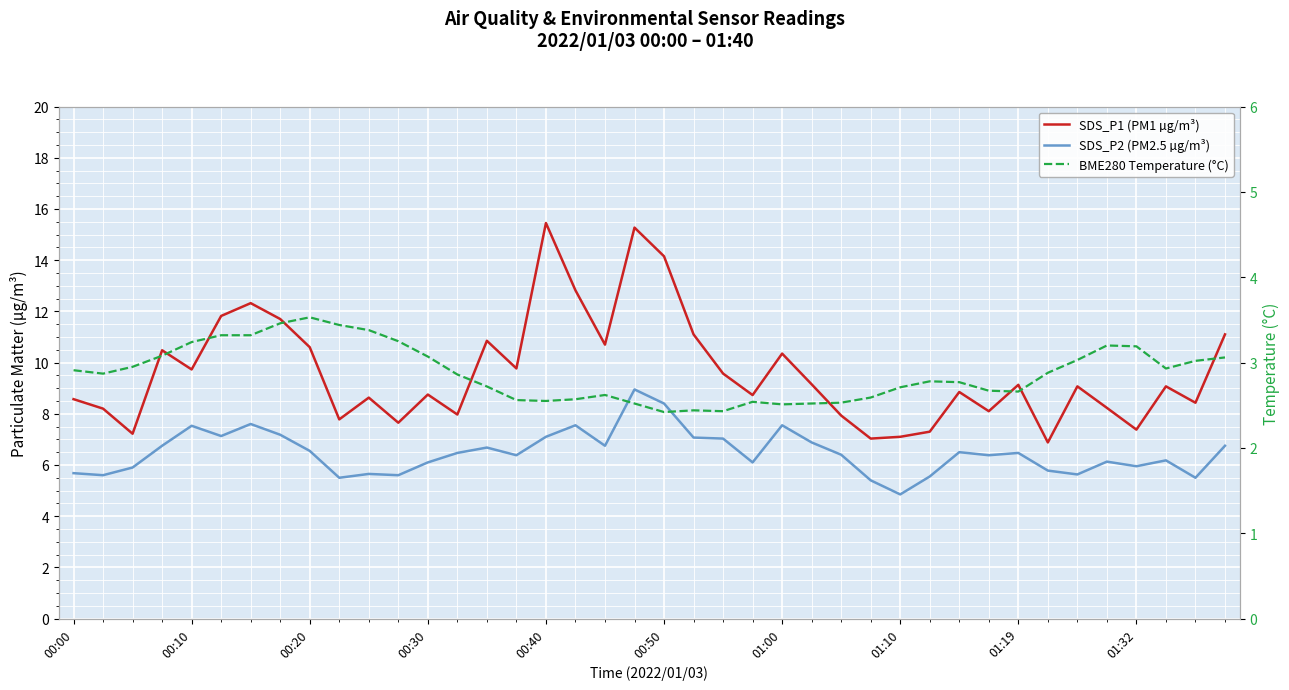

True or false: SDS_P1 (PM1 µg/m³) has a value of 9.1 at 34.

True